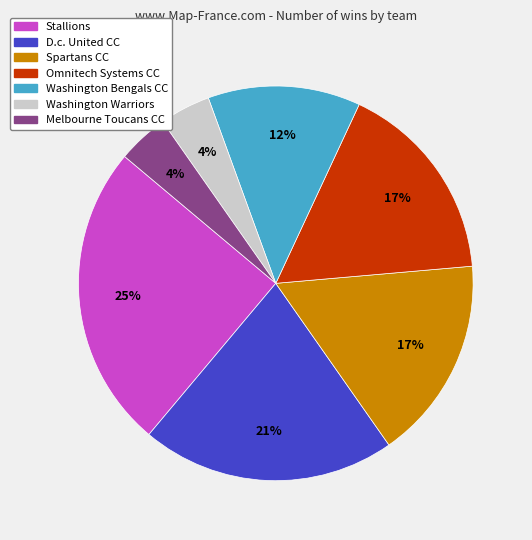

To the nearest percent, what is the average slice percentage?

14%